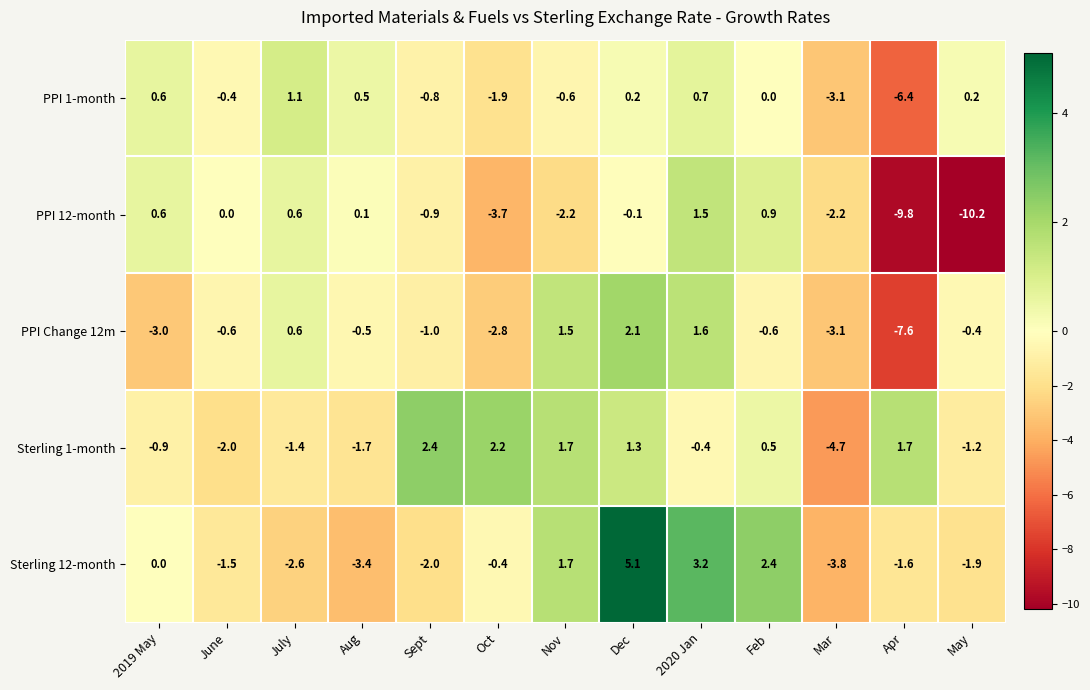

How many data points does each series have?

13